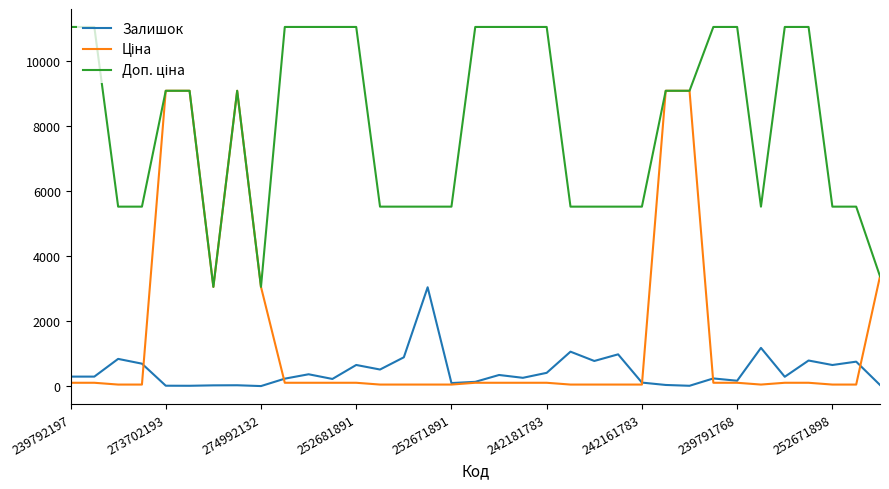

How many interior local peaks does the Ціна series have?

1